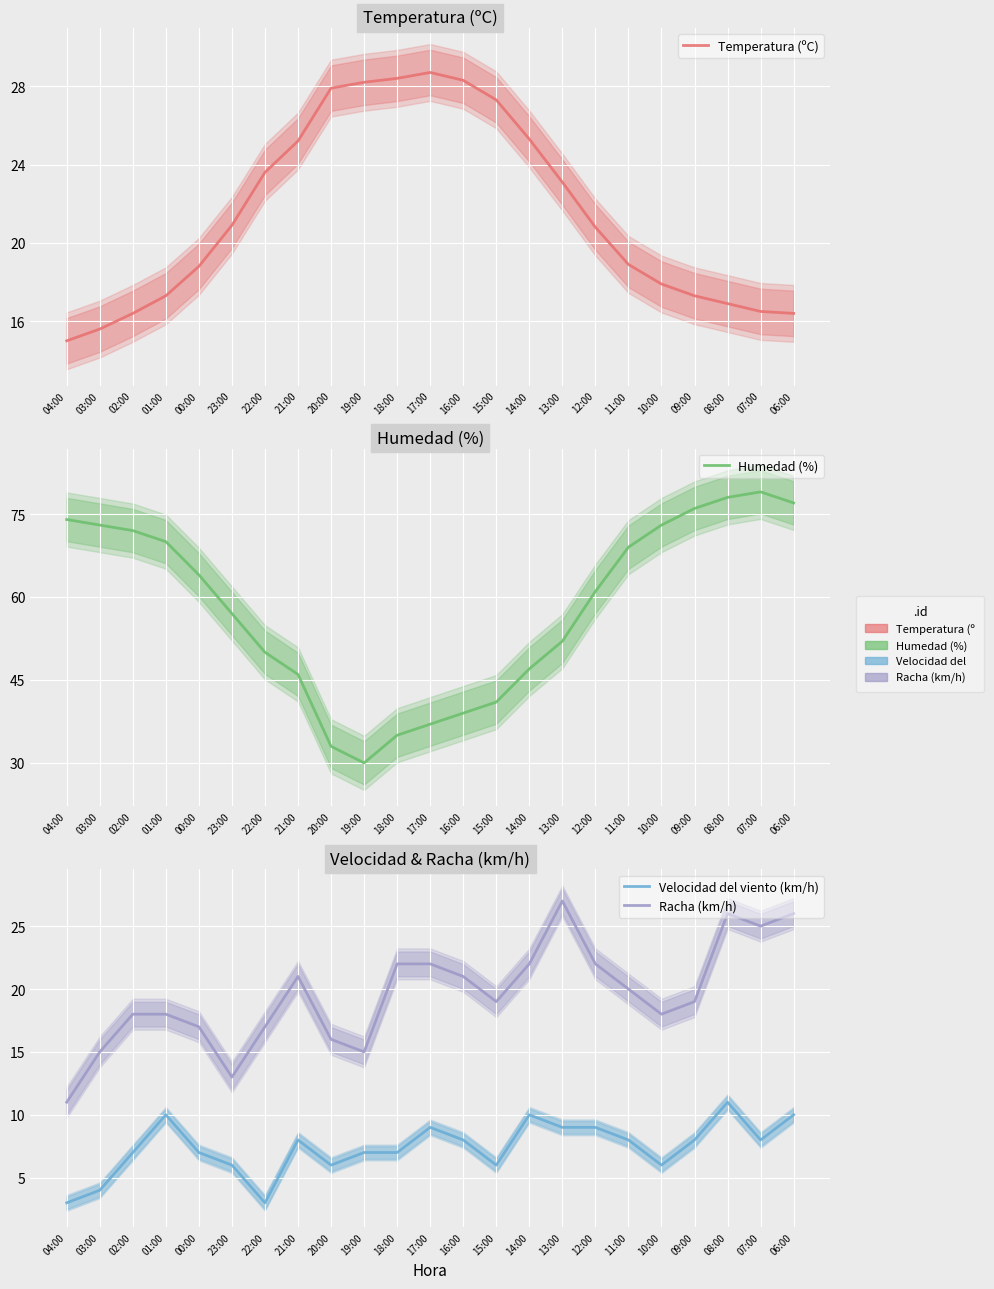

Which category has the highest value across all series?

07:00